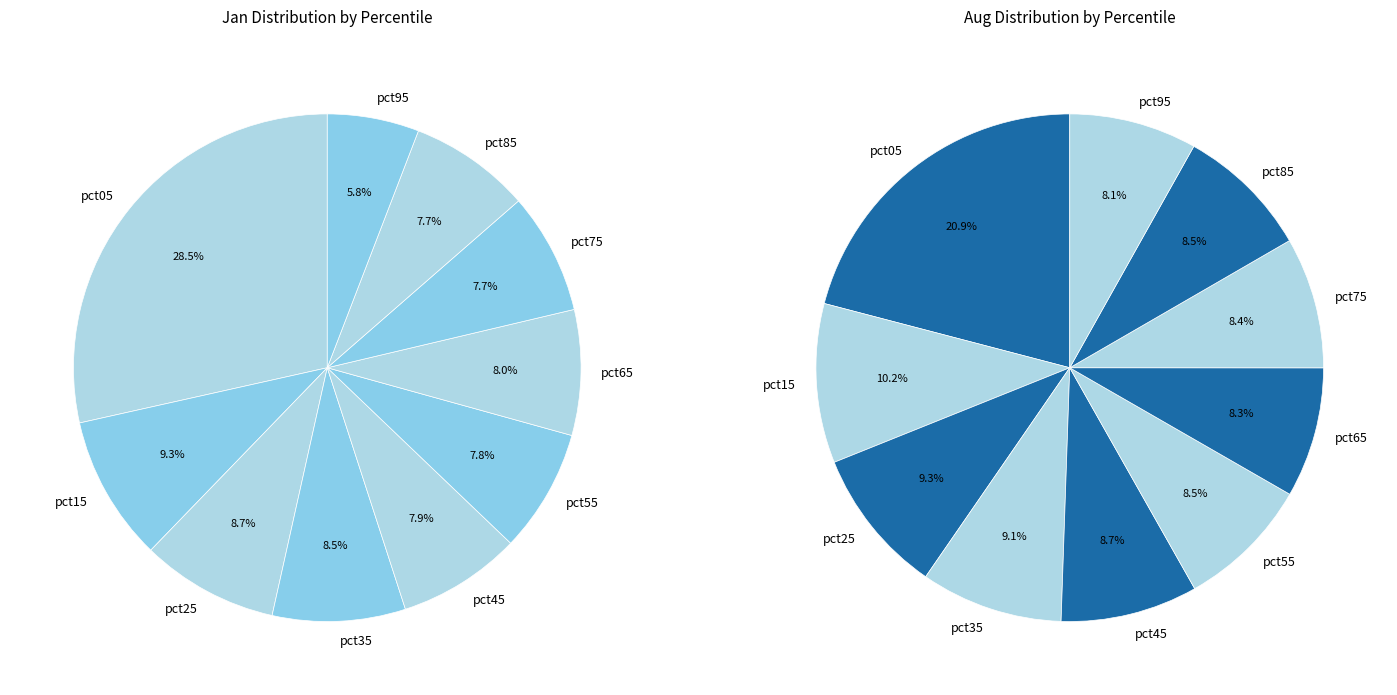

To the nearest percent, what is the average slice percentage?

10%